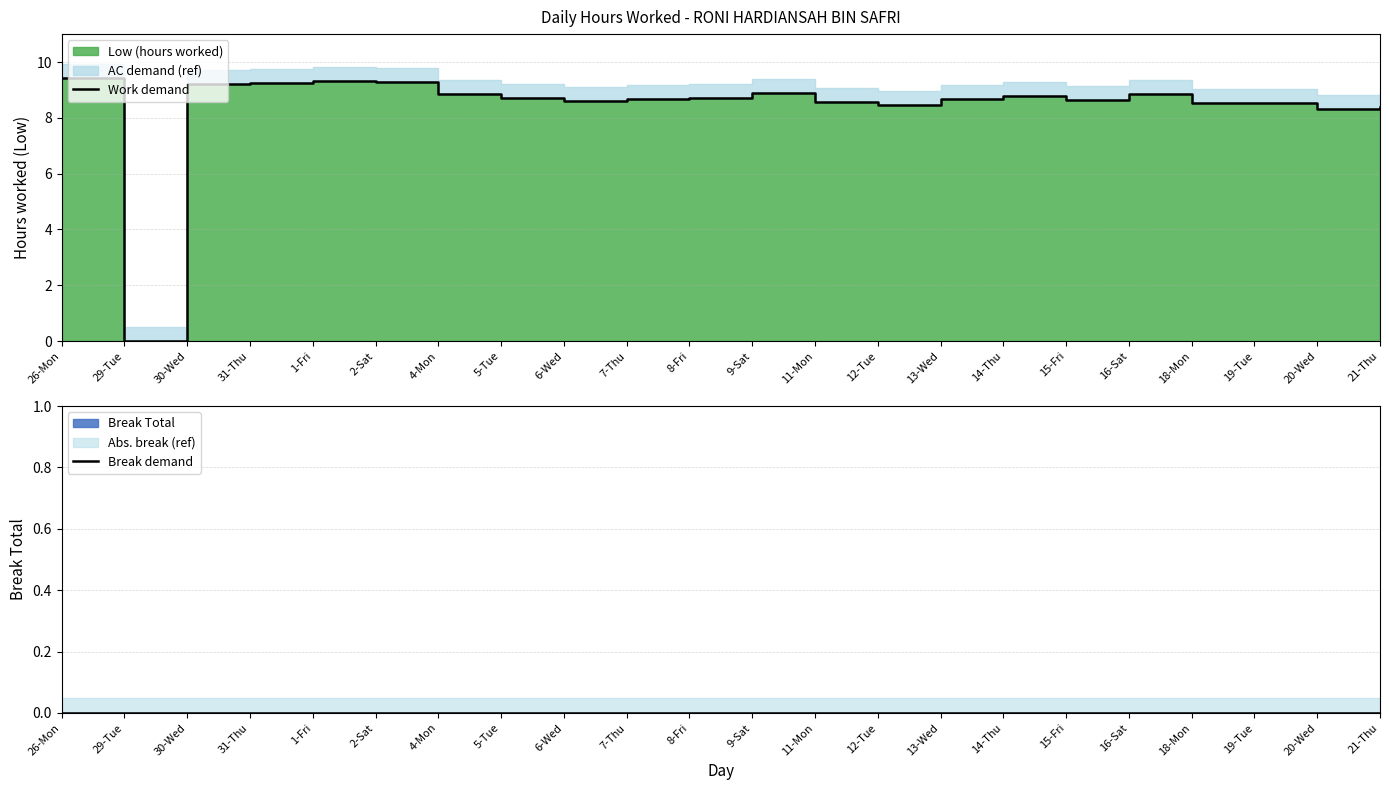

How many interior local valleys does the Work demand series have?

5